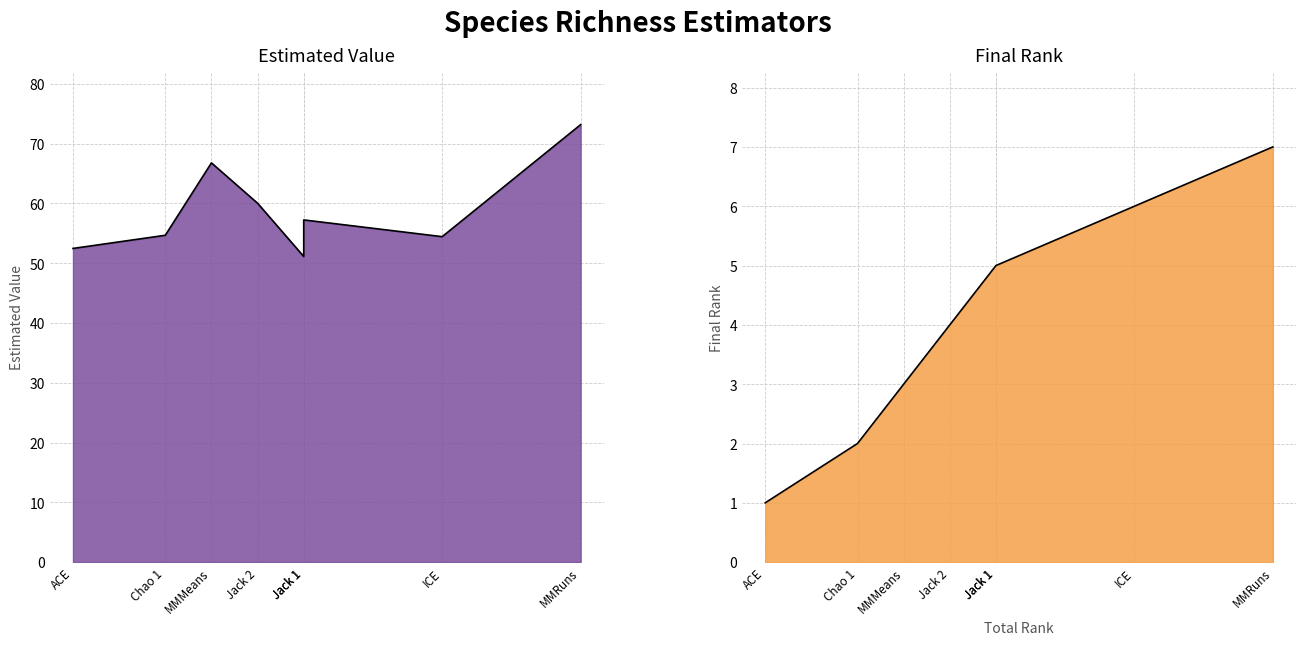

Does the chart display data point markers on the line(s)?

No